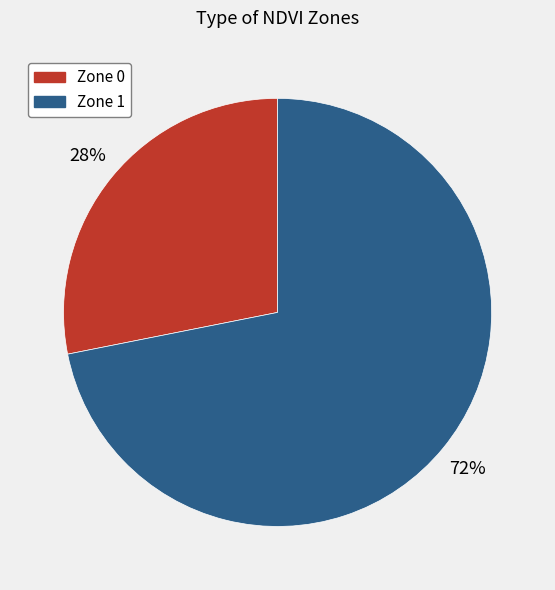

To the nearest percent, what is the combined percentage of Zone 1 and Zone 0?

100%